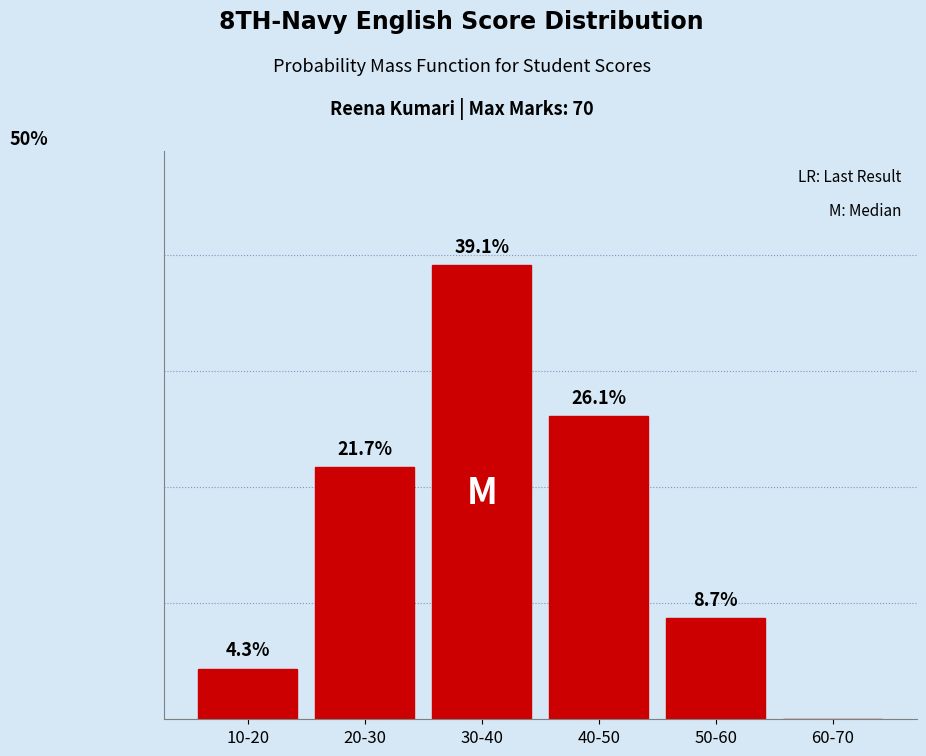

Which label corresponds to the largest value in the chart?

30-40